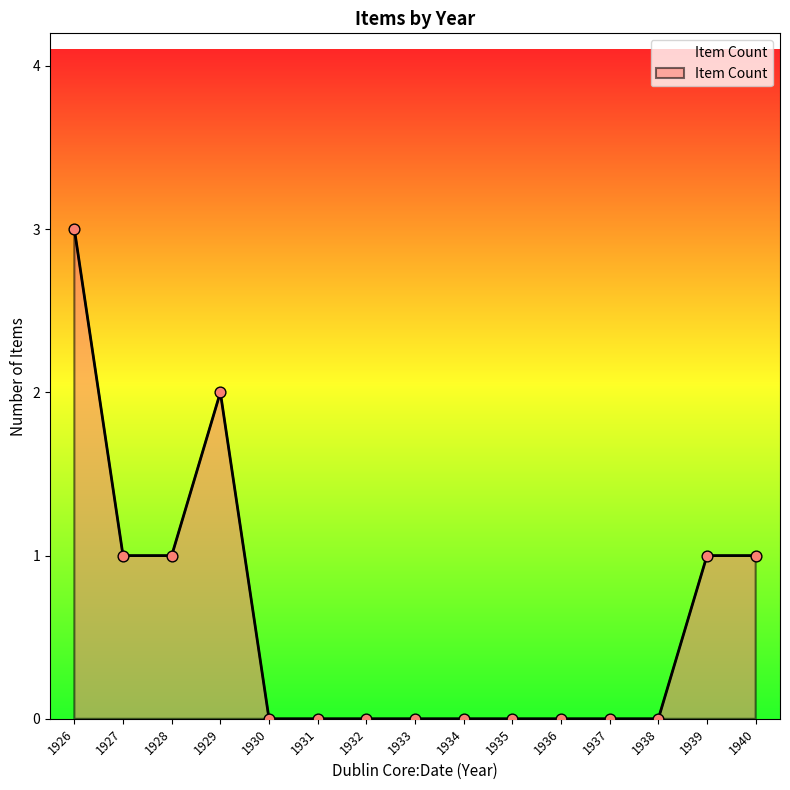

What is the change in value from 1937 to 1940?

+1